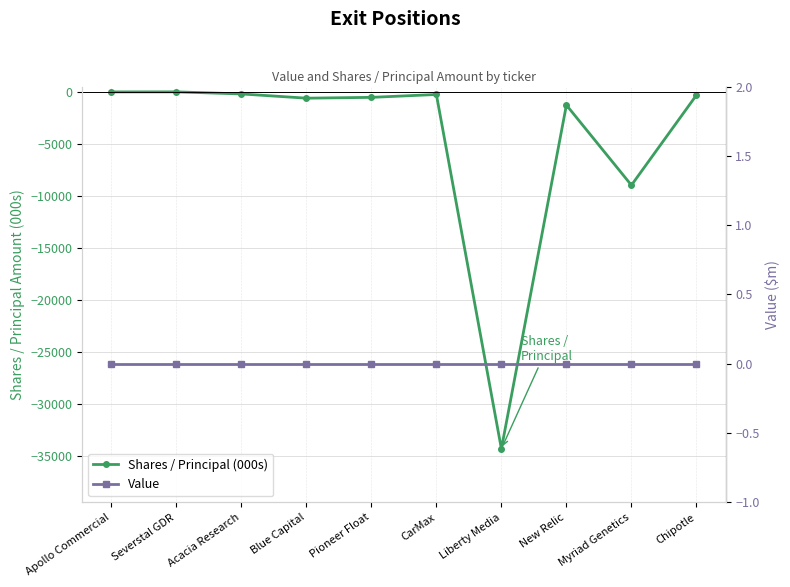

The Shares / Principal (000s) series shows -89.1 at CarMax. True or false?

False